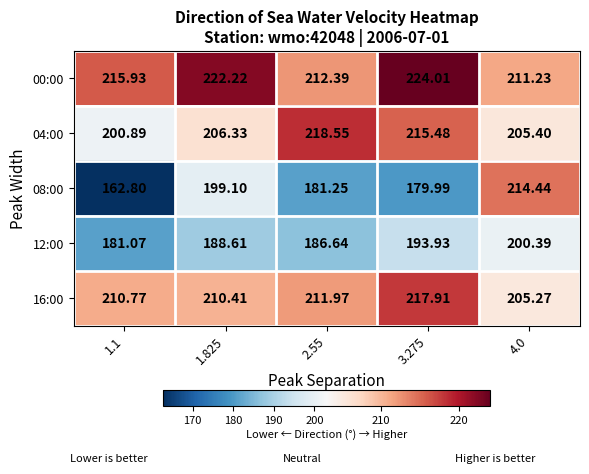

Is the value of 00:00 at 1.1 greater than the value of 04:00 at 1.1?

Yes